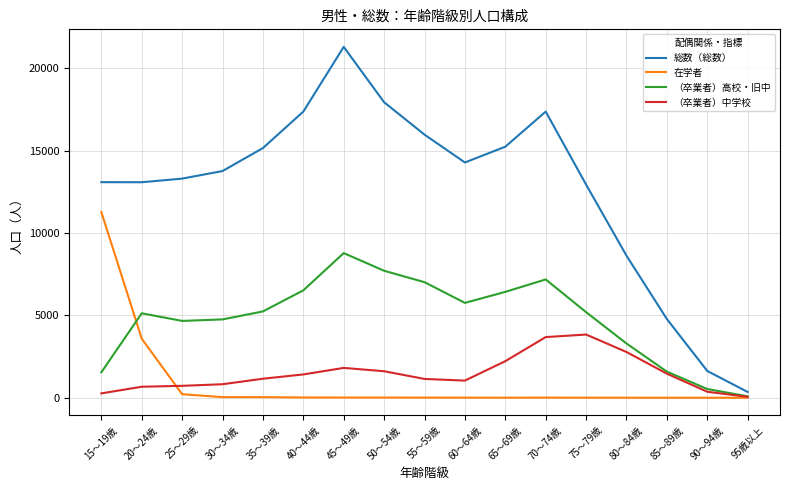

Between 30～34歳 and 45～49歳, which series saw the biggest shift?

総数（総数）